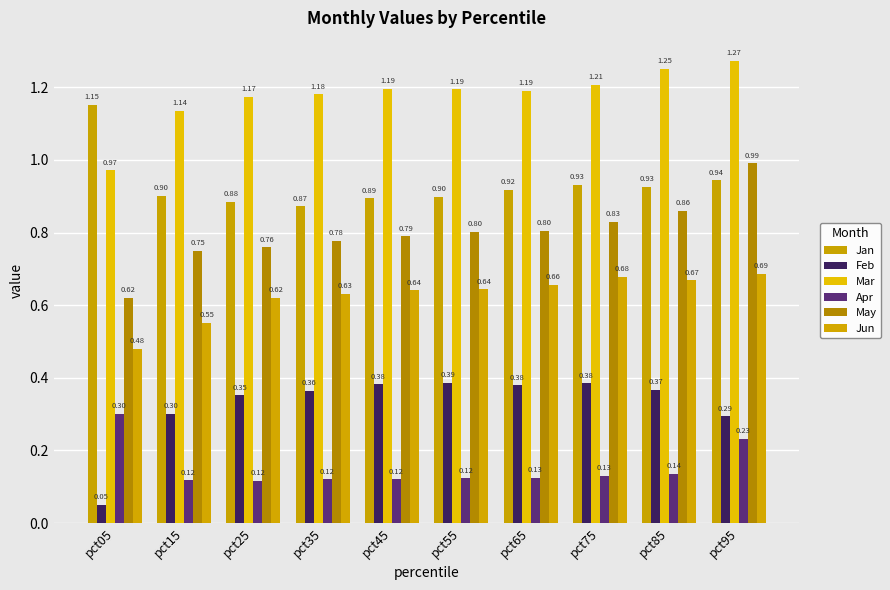

Count the number of data series in this chart.

6